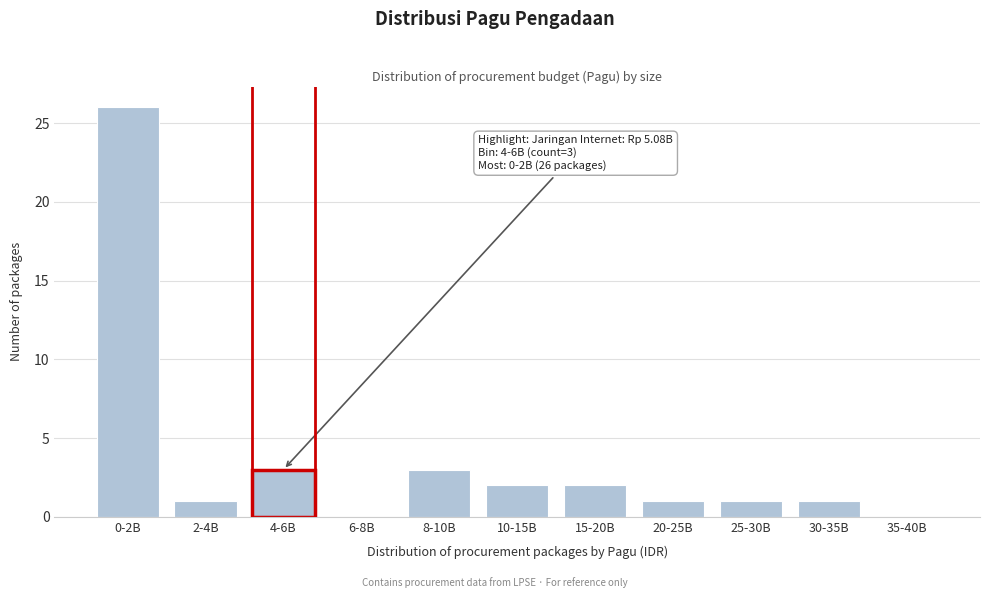

Reading left to right, what are all the values shown in this chart?

0-2B=26	2-4B=1	4-6B=3	6-8B=0	8-10B=3	10-15B=2	15-20B=2	20-25B=1	25-30B=1	30-35B=1	35-40B=0